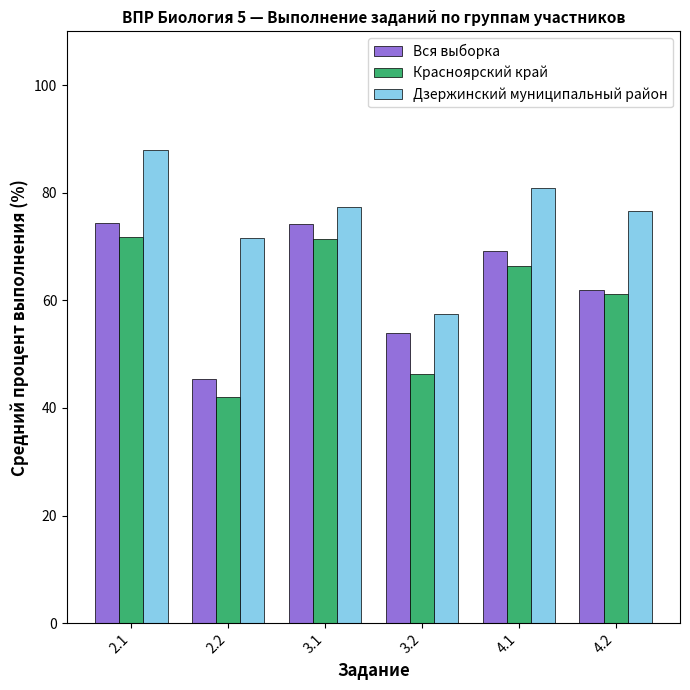

What is the minimum value for Вся выборка?

45.5